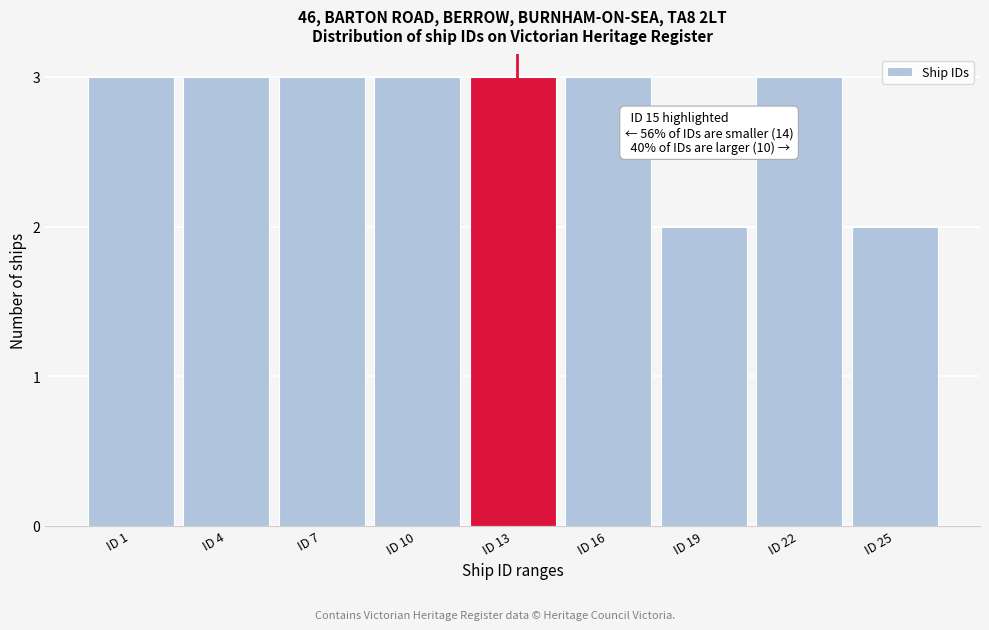

Reading left to right, extract all data points from this chart.

ID 1=3	ID 4=3	ID 7=3	ID 10=3	ID 13=3	ID 16=3	ID 19=2	ID 22=3	ID 25=2